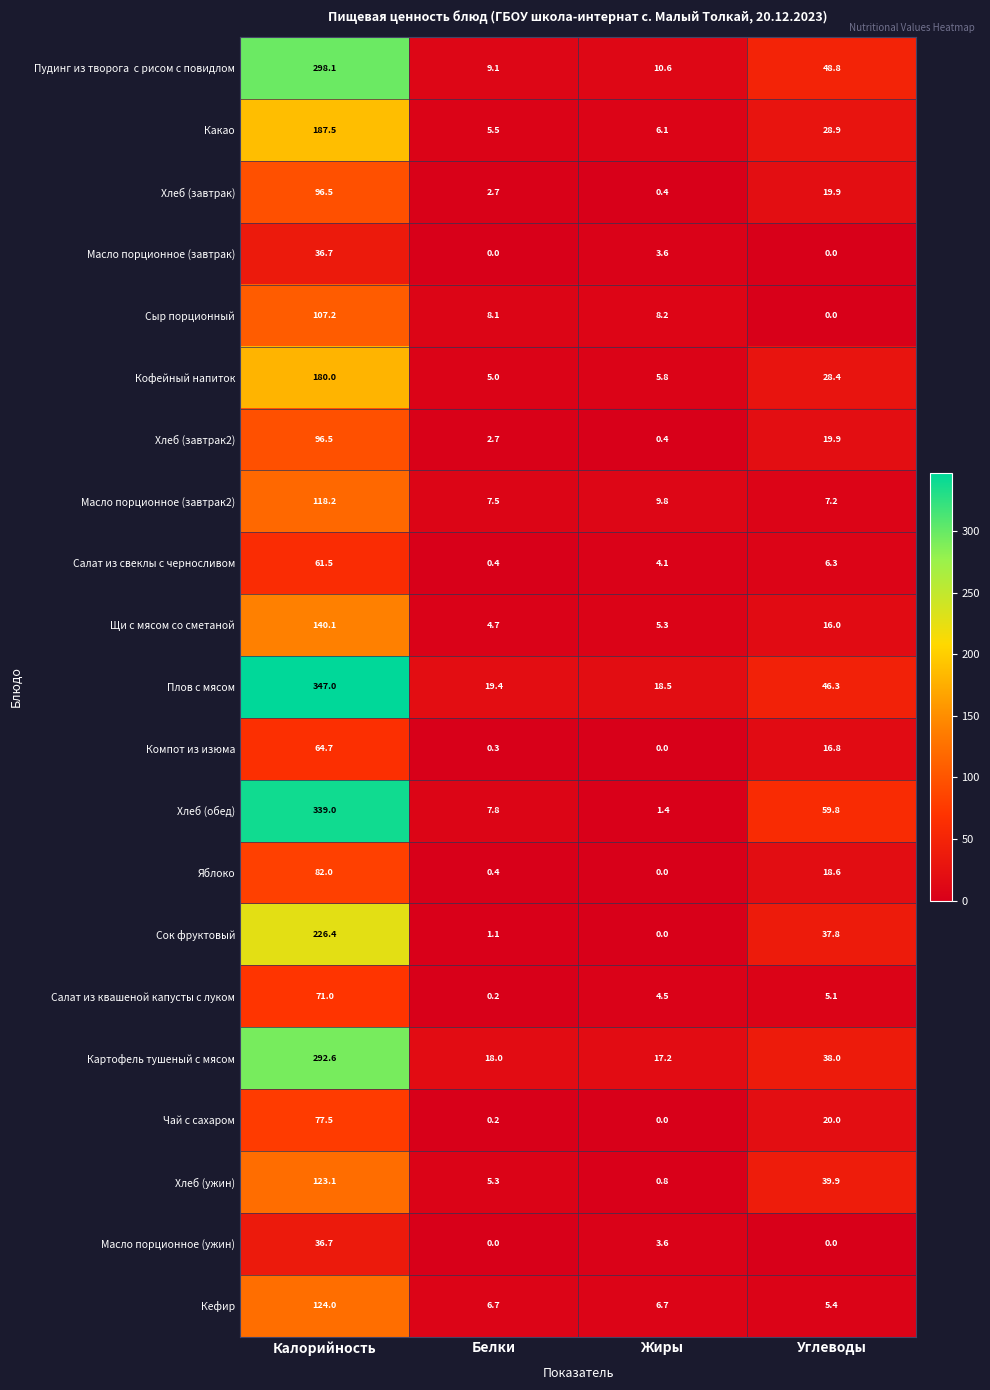

Rank the categories by Хлеб (завтрак) value from highest to lowest.

Калорийность, Углеводы, Белки, Жиры